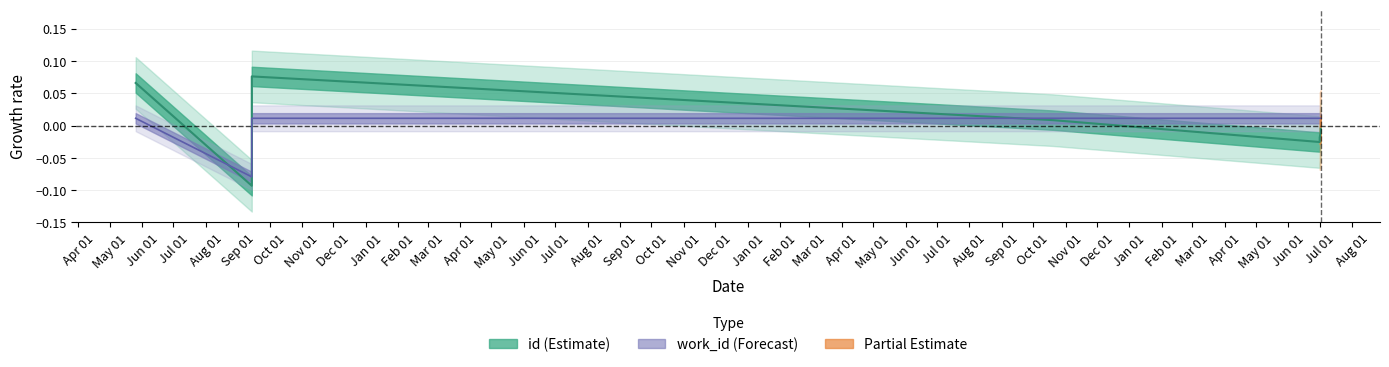

What is the difference between the work_id values at 2009-09-14 and 2011-10-20?

0.1